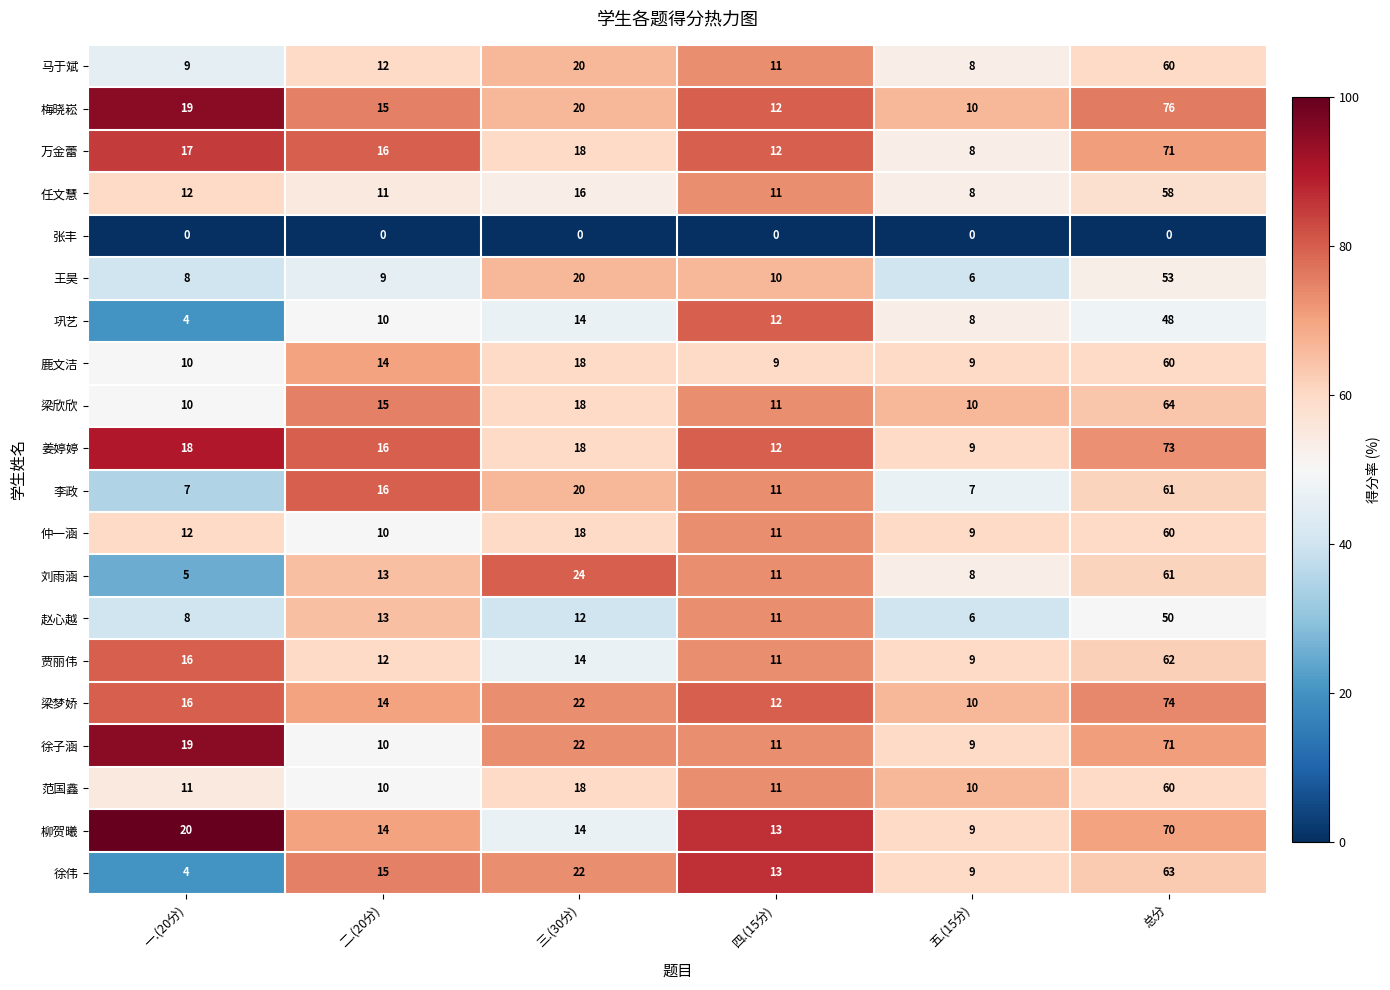

What is the maximum value shown in the chart?

76